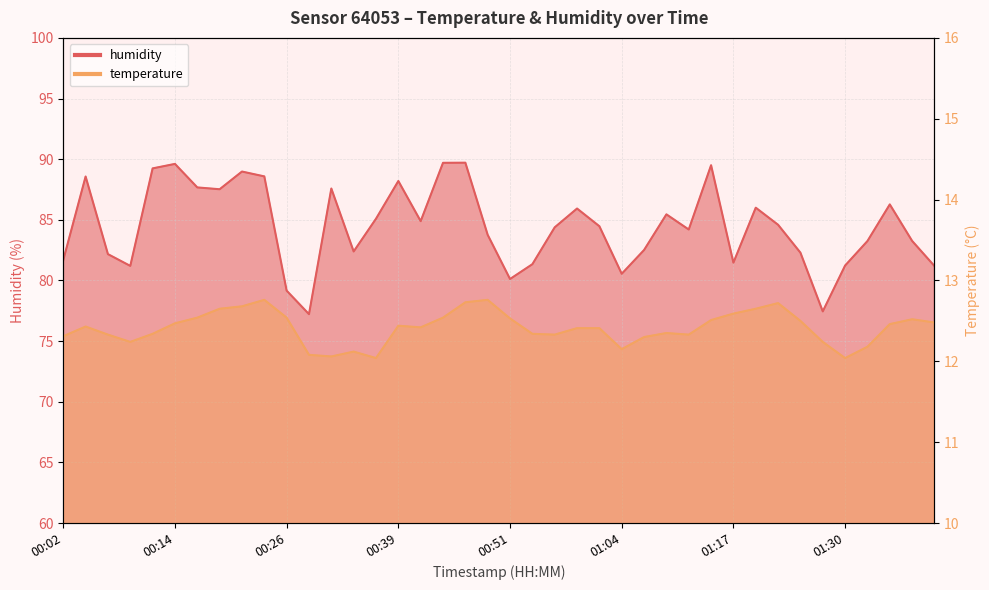

True or false: humidity and temperature cross at least once.

False